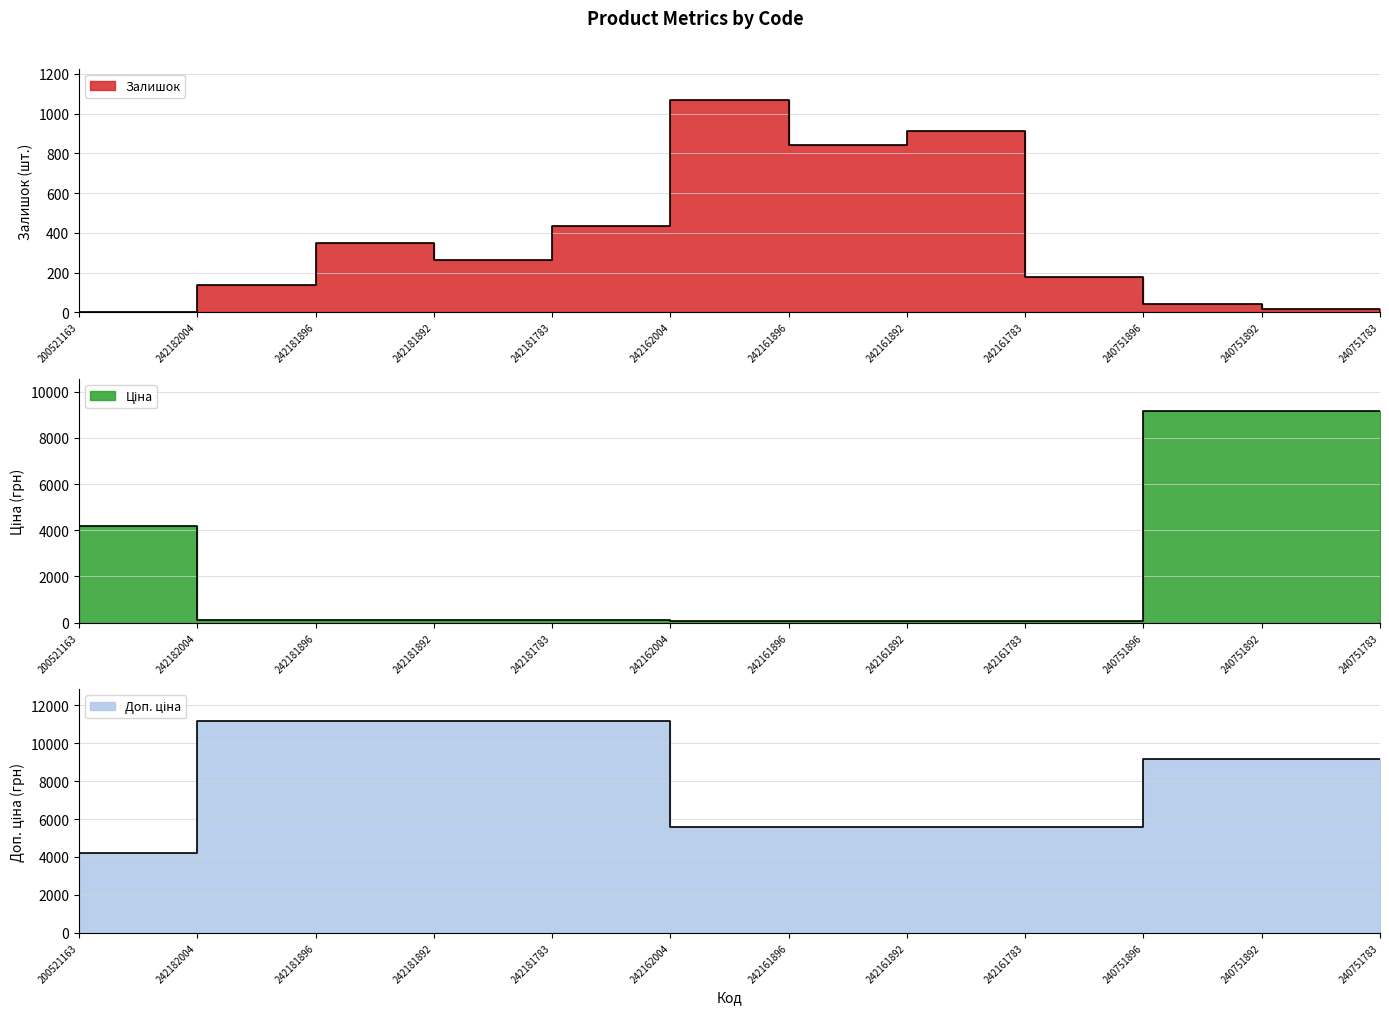

How many times do Ціна and Залишок cross each other?

2